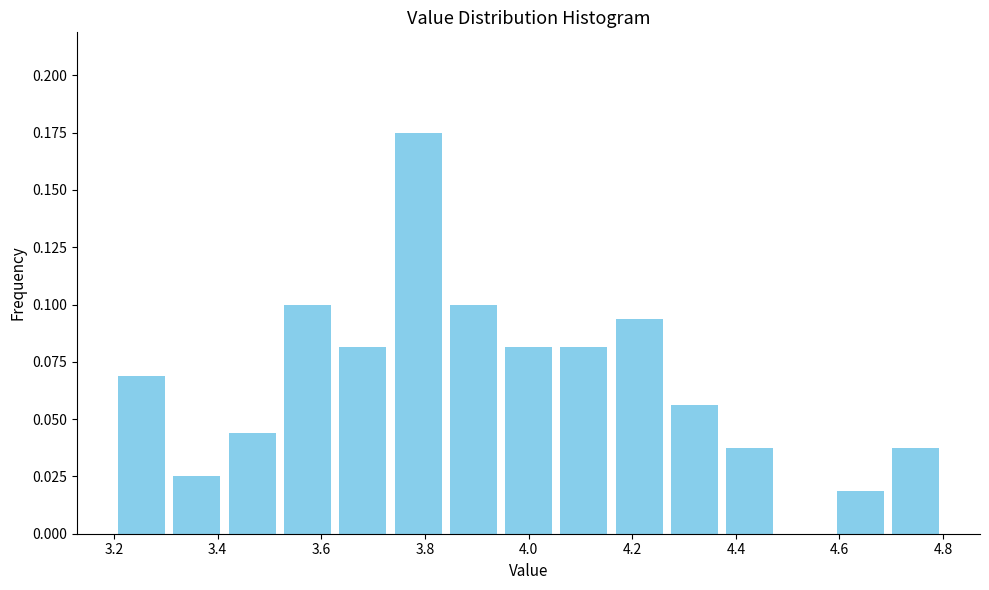

Which range on the x-axis has the tallest bar?

3.74 to 3.84